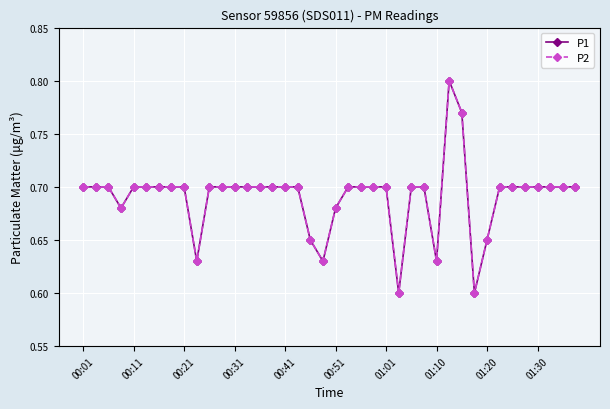

True or false: P1 and P2 cross at least once.

False